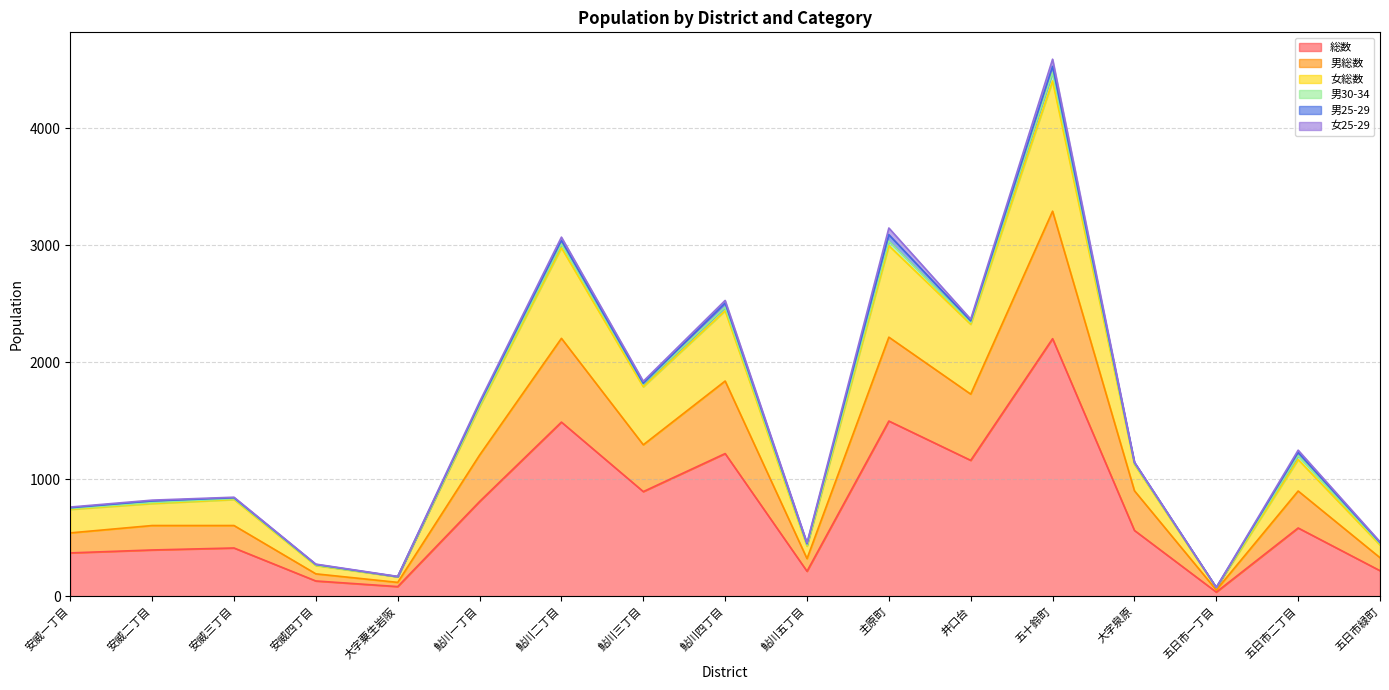

At which category is the sum across all series the highest?

五十鈴町